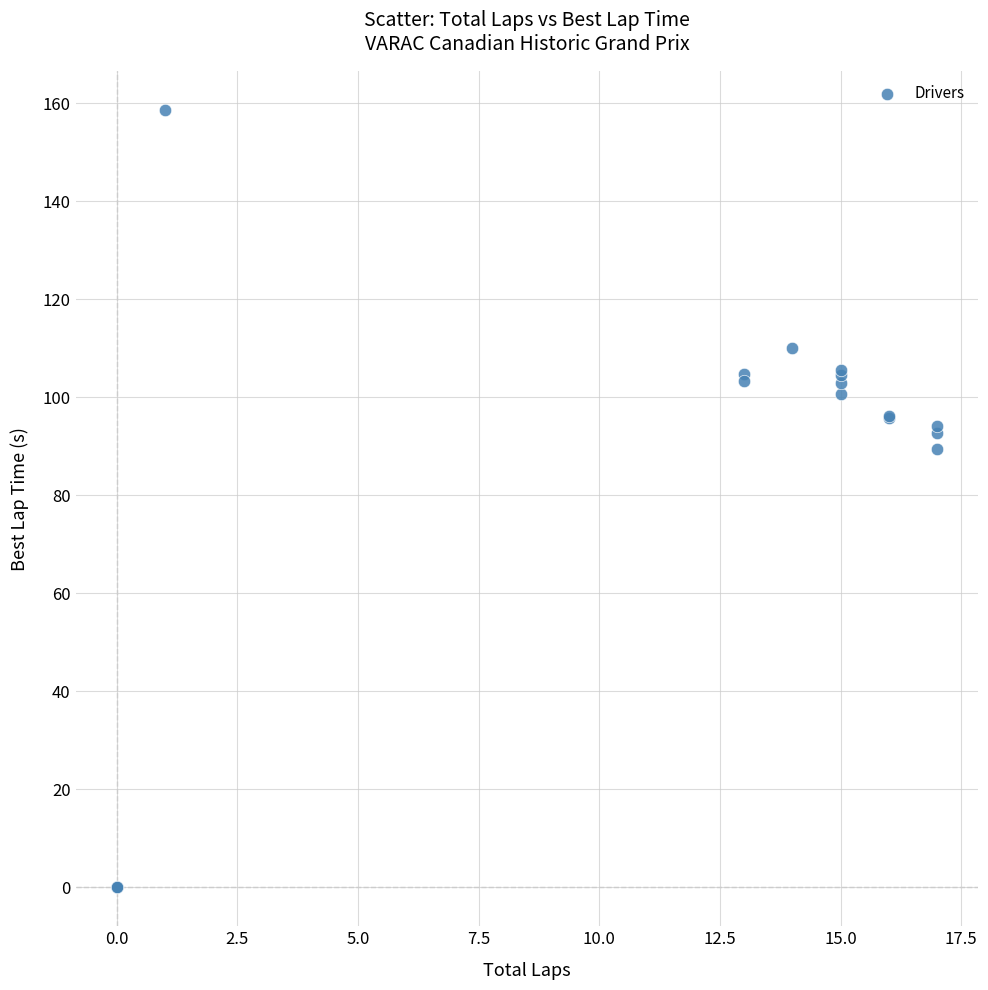

What Y value in the scatter plot is closest to 79?

89.4